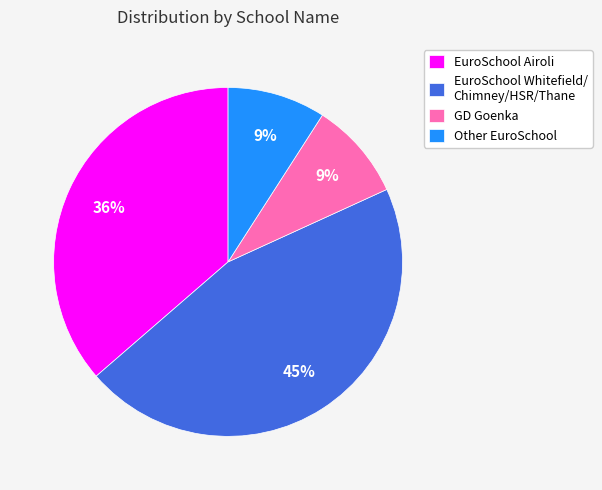

Between GD Goenka and EuroSchool Whitefield/ Chimney/HSR/Thane, which is larger?

EuroSchool Whitefield/ Chimney/HSR/Thane